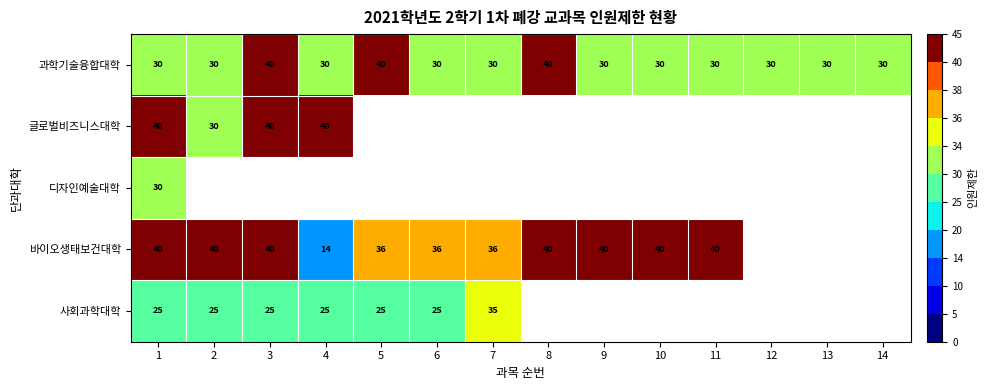

What is the minimum value for 과학기술융합대학?

30